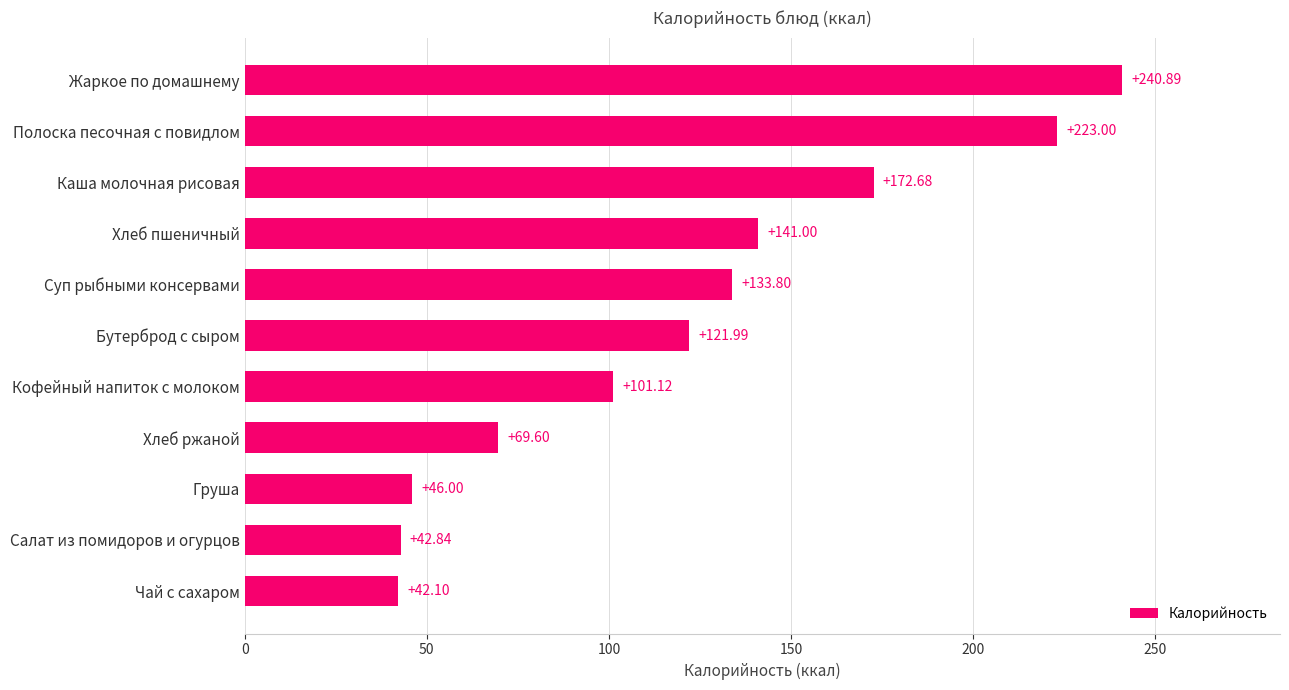

List the labels in order of value, largest first.

Жаркое по домашнему, Полоска песочная с повидлом, Каша молочная рисовая, Хлеб пшеничный, Суп рыбными консервами, Бутерброд с сыром, Кофейный напиток с молоком, Хлеб ржаной, Груша, Салат из помидоров и огурцов, Чай с сахаром